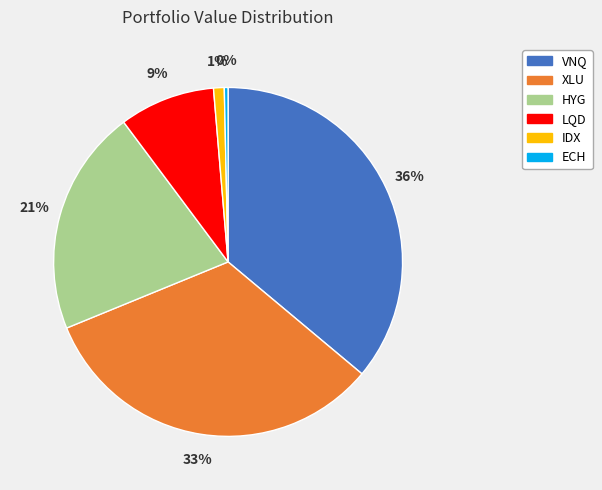

Do VNQ and HYG together represent more than half of the pie?

Yes